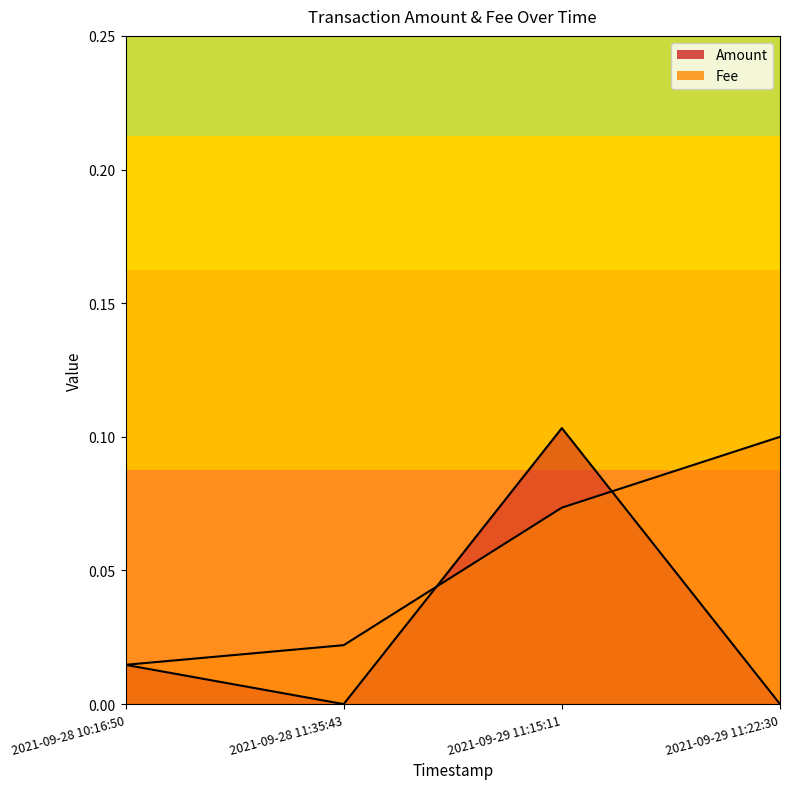

Is it true that Fee equals 0.0 at 2021-09-28 10:16:50?

False